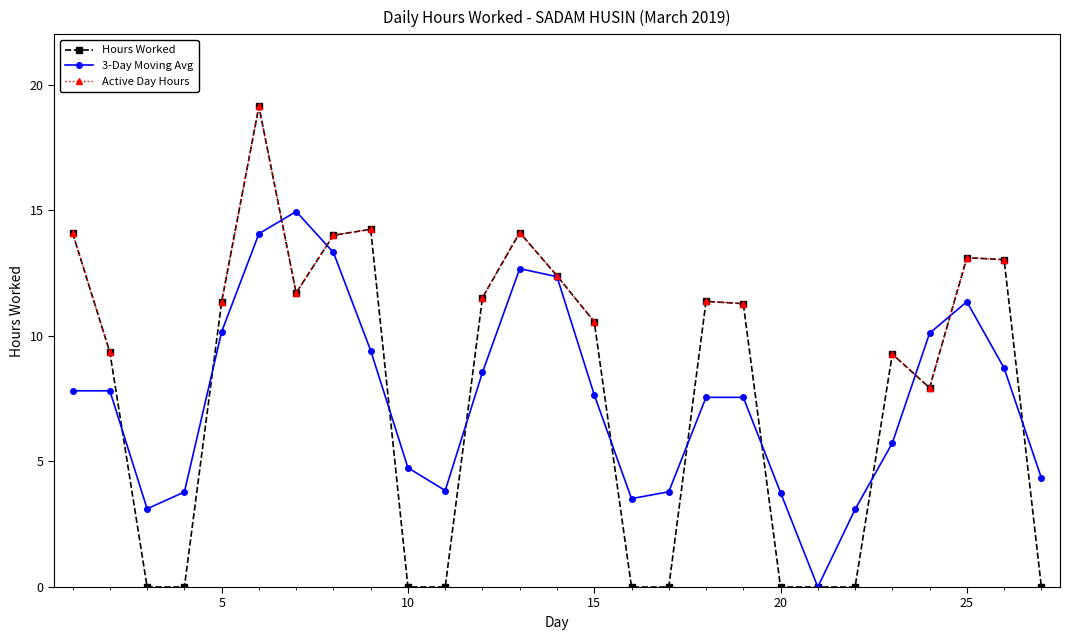

True or false: 3-Day Moving Avg has more than 0 points higher than both neighbors.

True